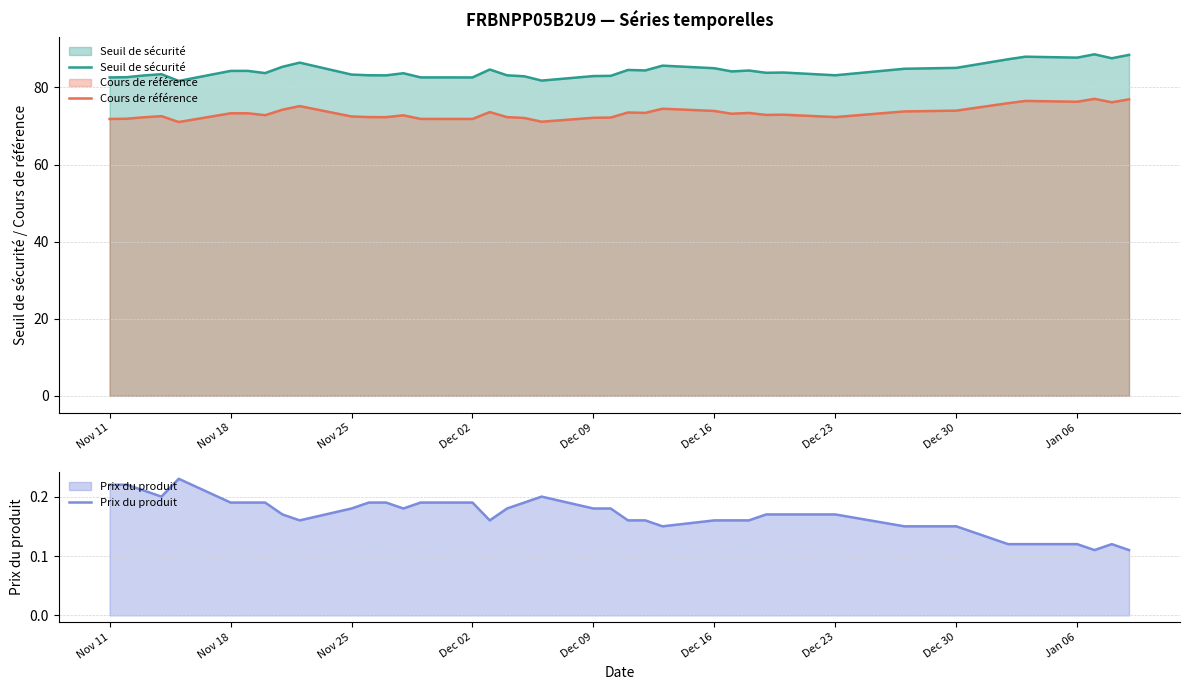

At how many categories does at least one series exceed 37?

39